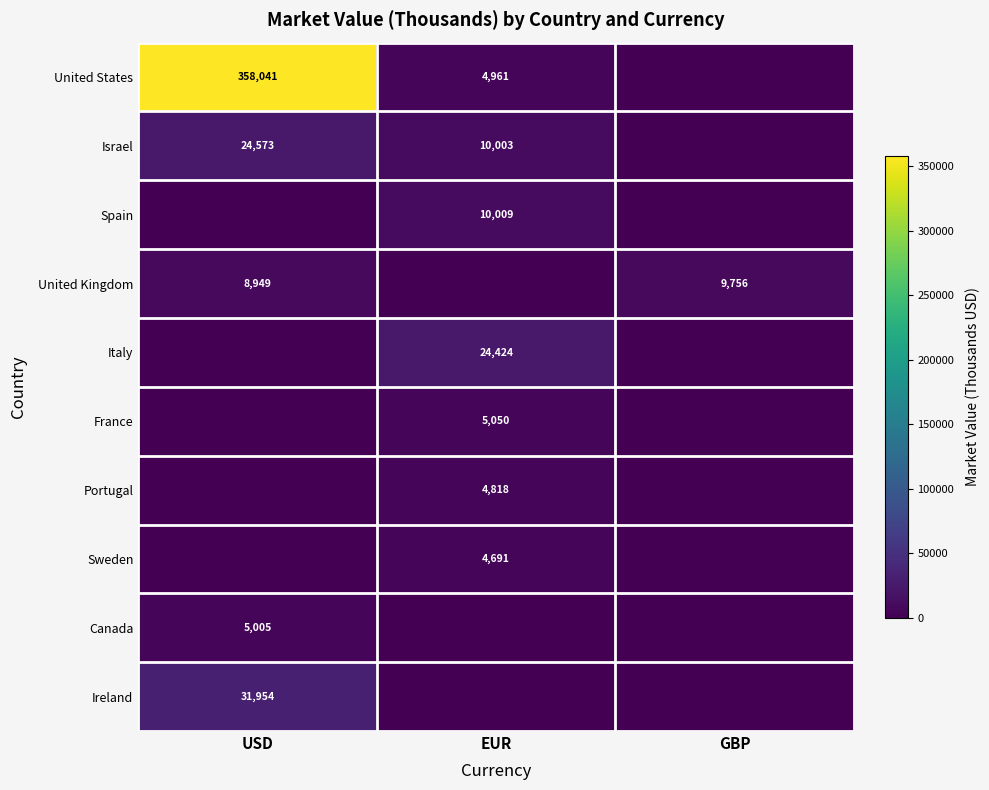

What is the sum of the United States values at EUR and USD?

363002